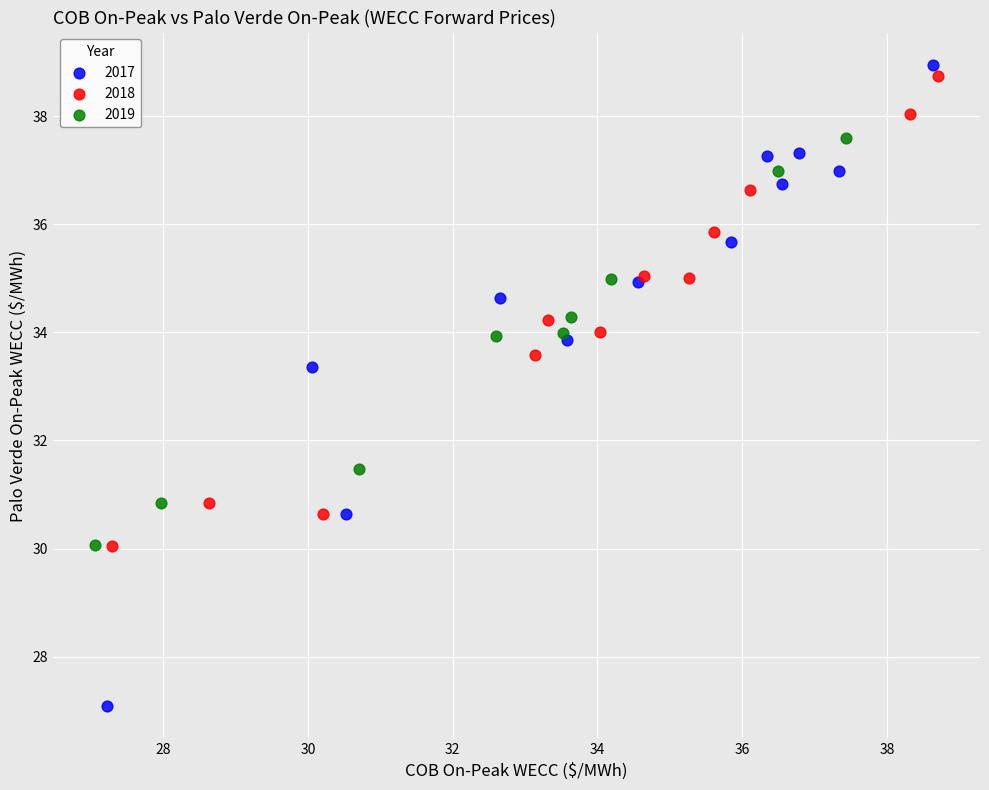

Which series has the largest Y range (max minus min)?

2017